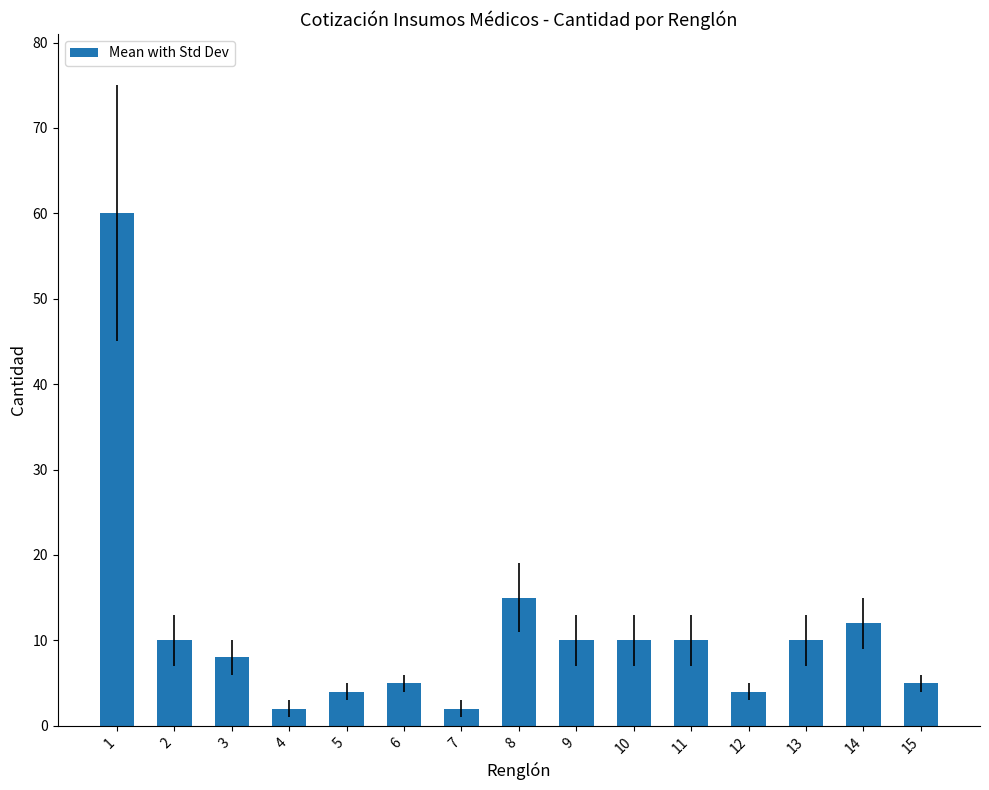

At which label is the value closest to 31?

8